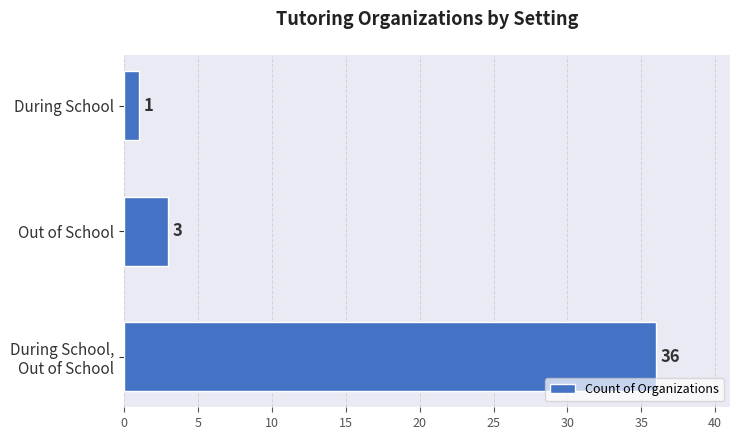

What is the difference between the maximum and minimum values?

35